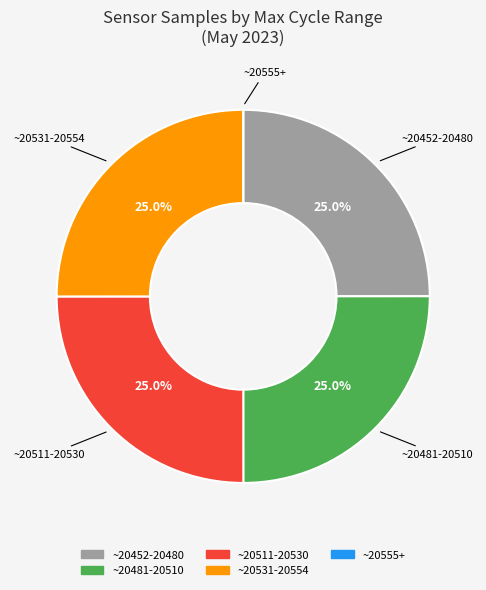

Is there a majority slice in this chart?

No